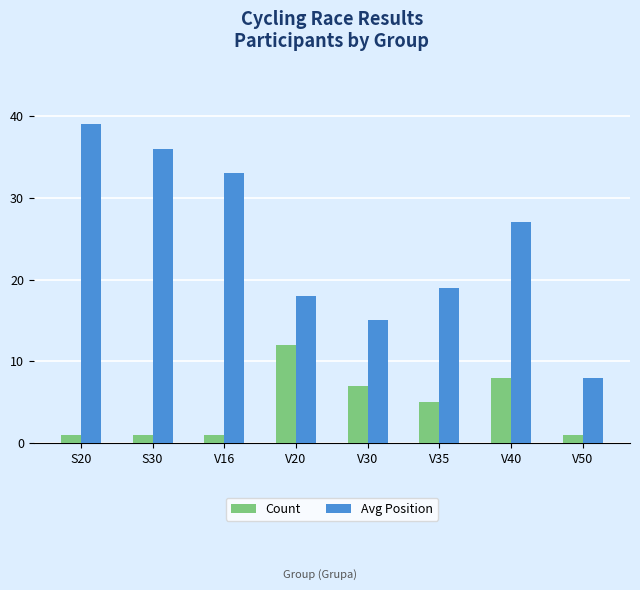

Where does the Avg Position series first go above 27?

S20